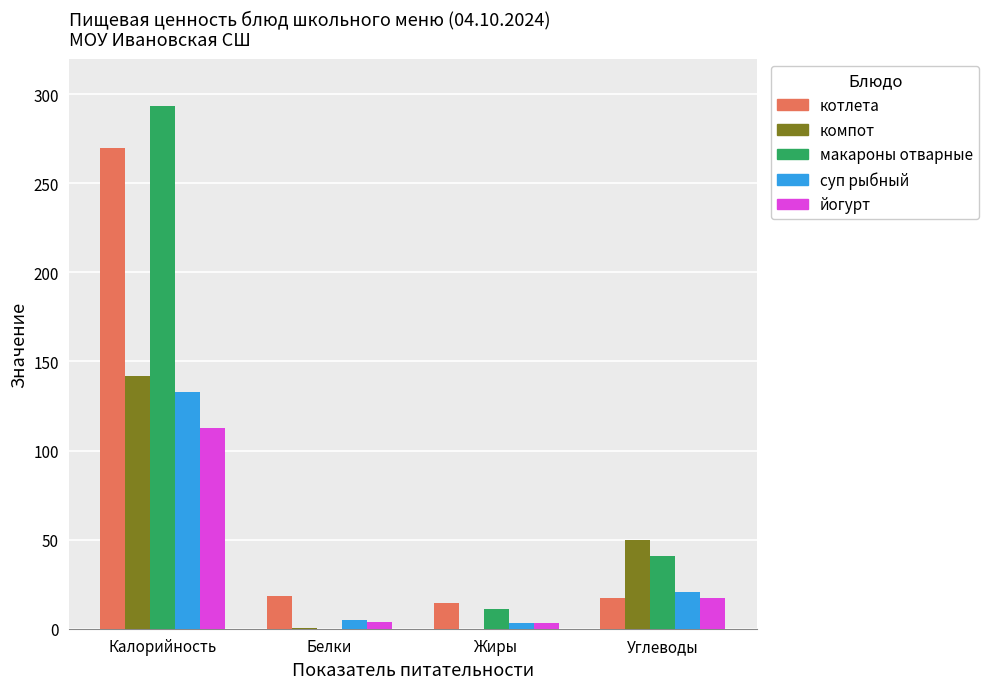

Between Калорийность and Углеводы, which series saw the biggest shift?

котлета